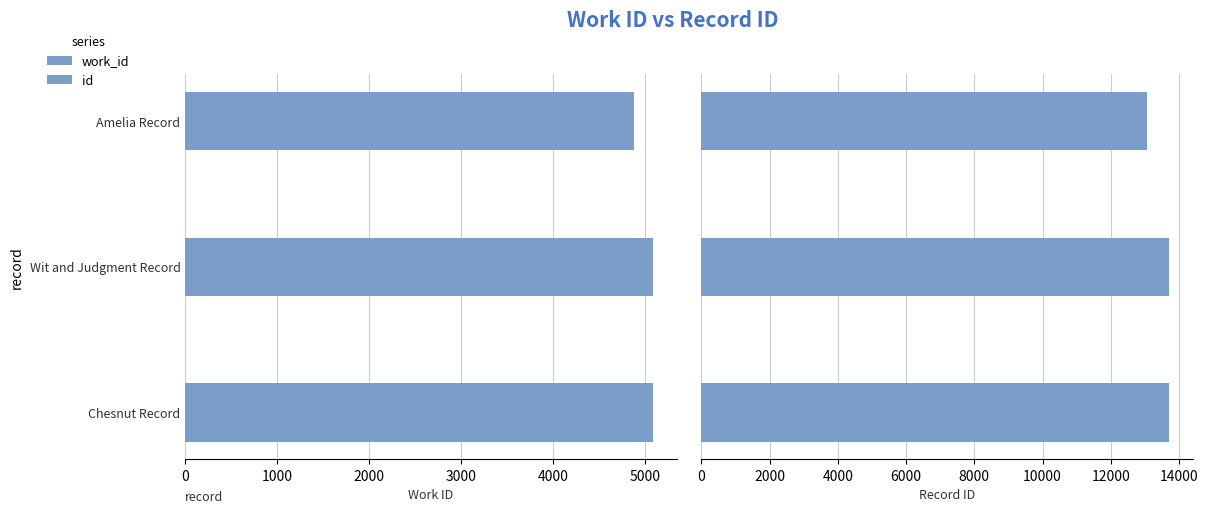

Reading left to right, what are all the values shown in this chart?

work_id: 4875	5088	5088
id: 13068	13708	13715